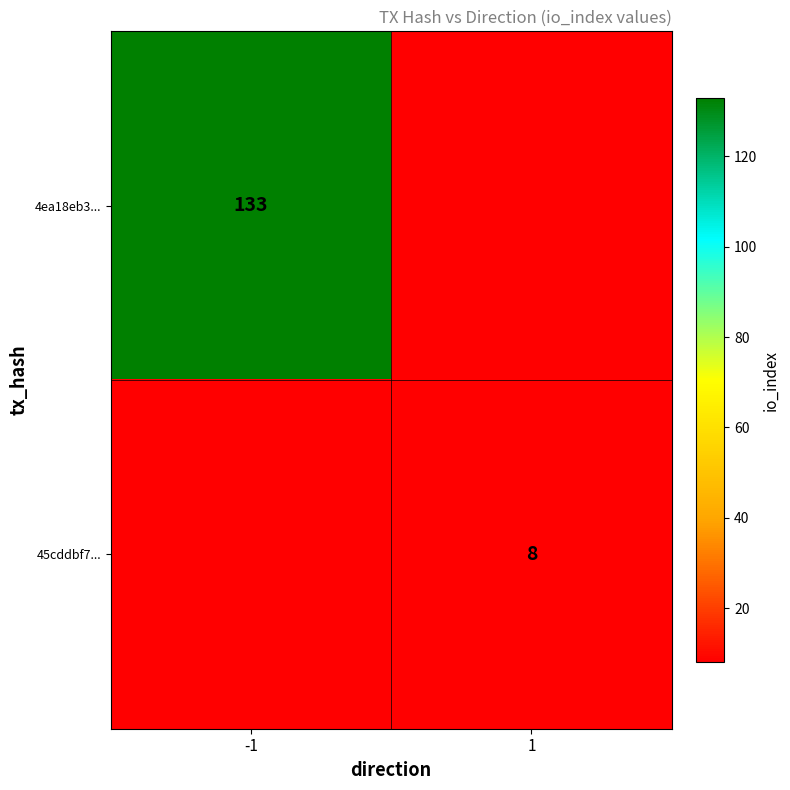

Is it true that 45cddbf7... equals 8 at 1?

True